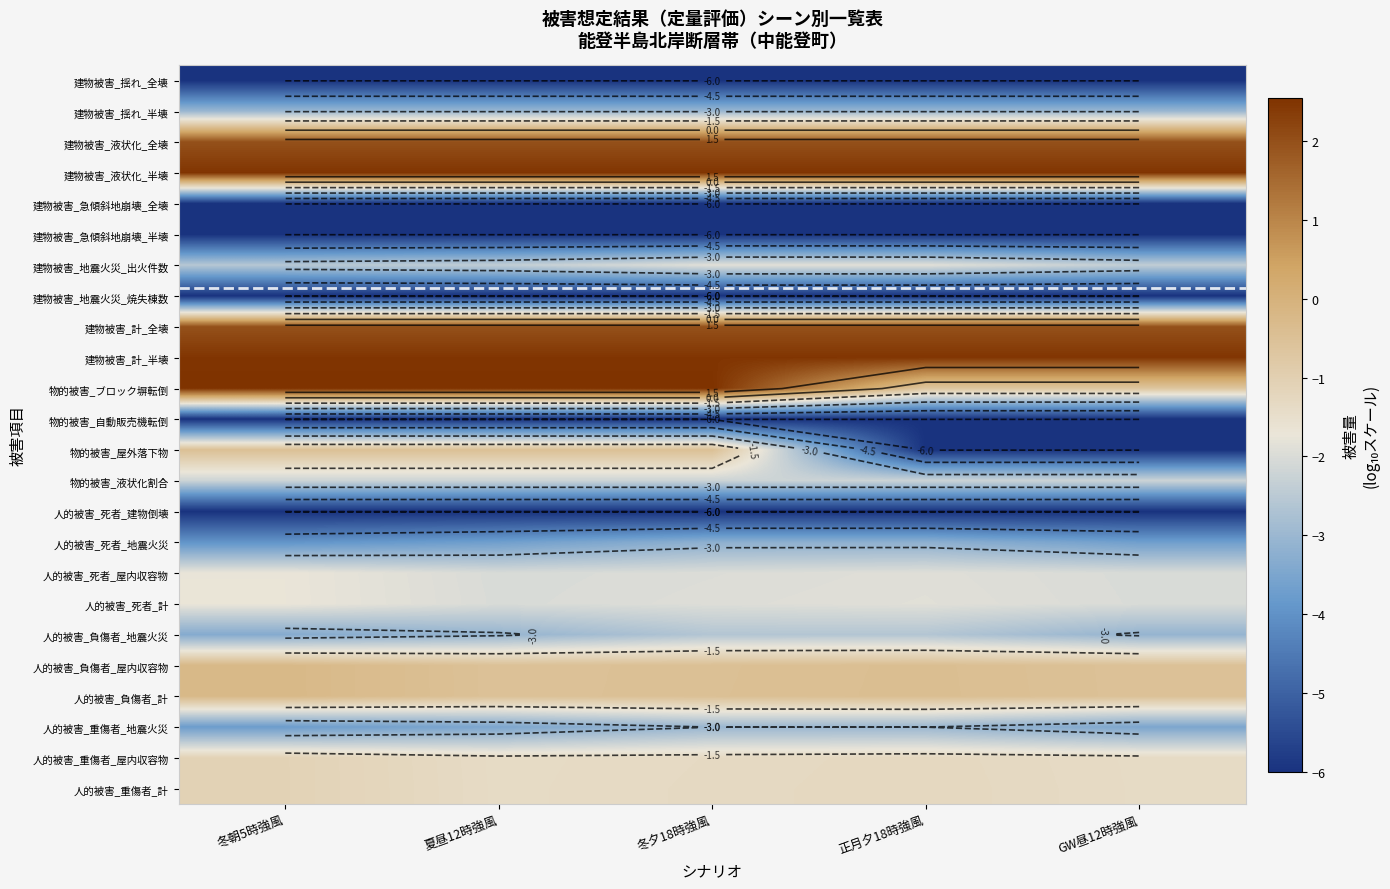

Is it true that 建物被害_急傾斜地崩壊_全壊 equals -3.0 at GW昼12時強風?

False